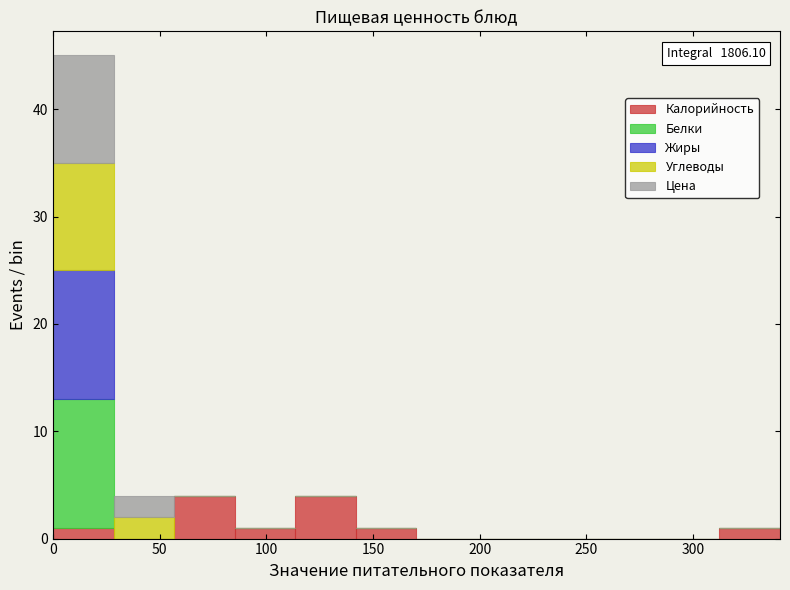

Which range on the x-axis has the tallest stacked bar (by total height)?

0 to 30